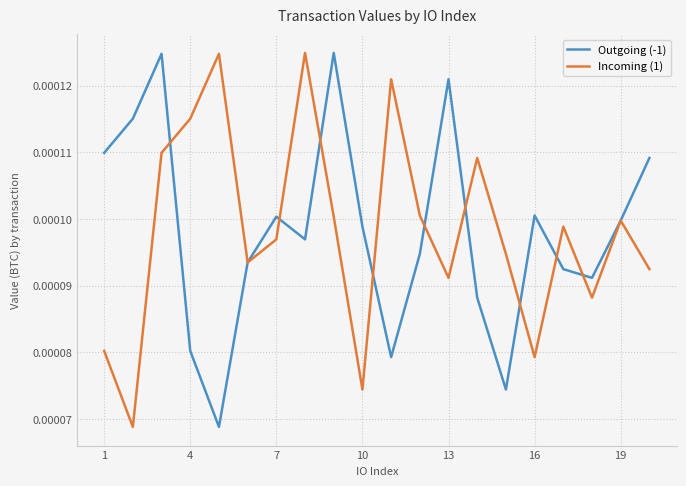

How many lines are shown in the chart?

2